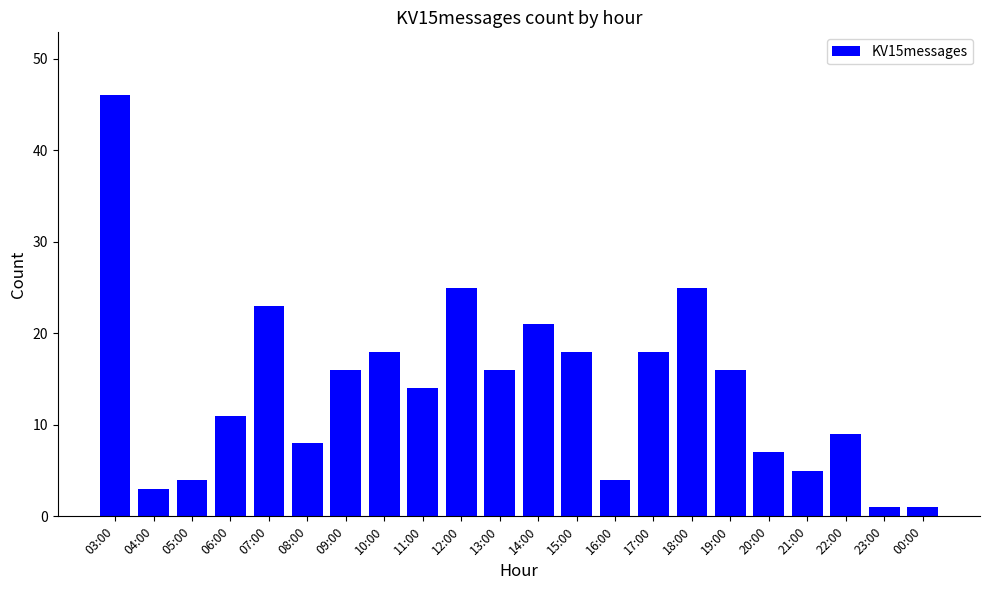

True or false: the data shows 14 at 11:00.

True